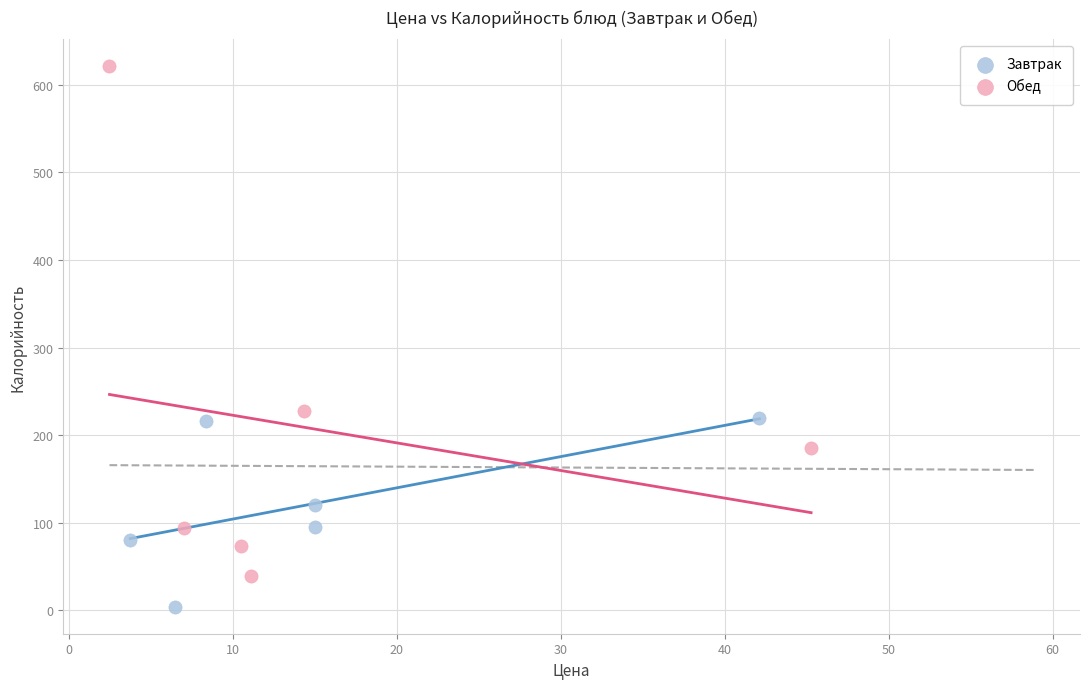

Which series reaches the maximum Y coordinate?

Обед